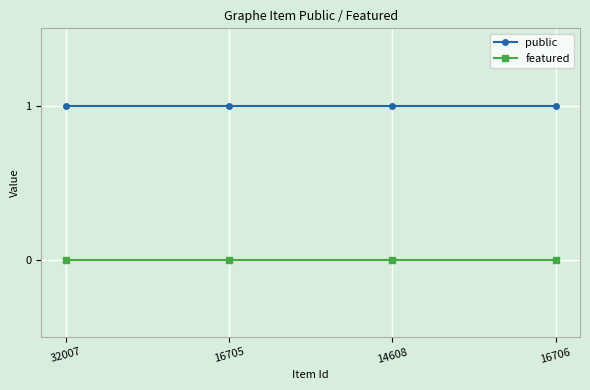

True or false: featured has more than 1 interior local peaks.

False